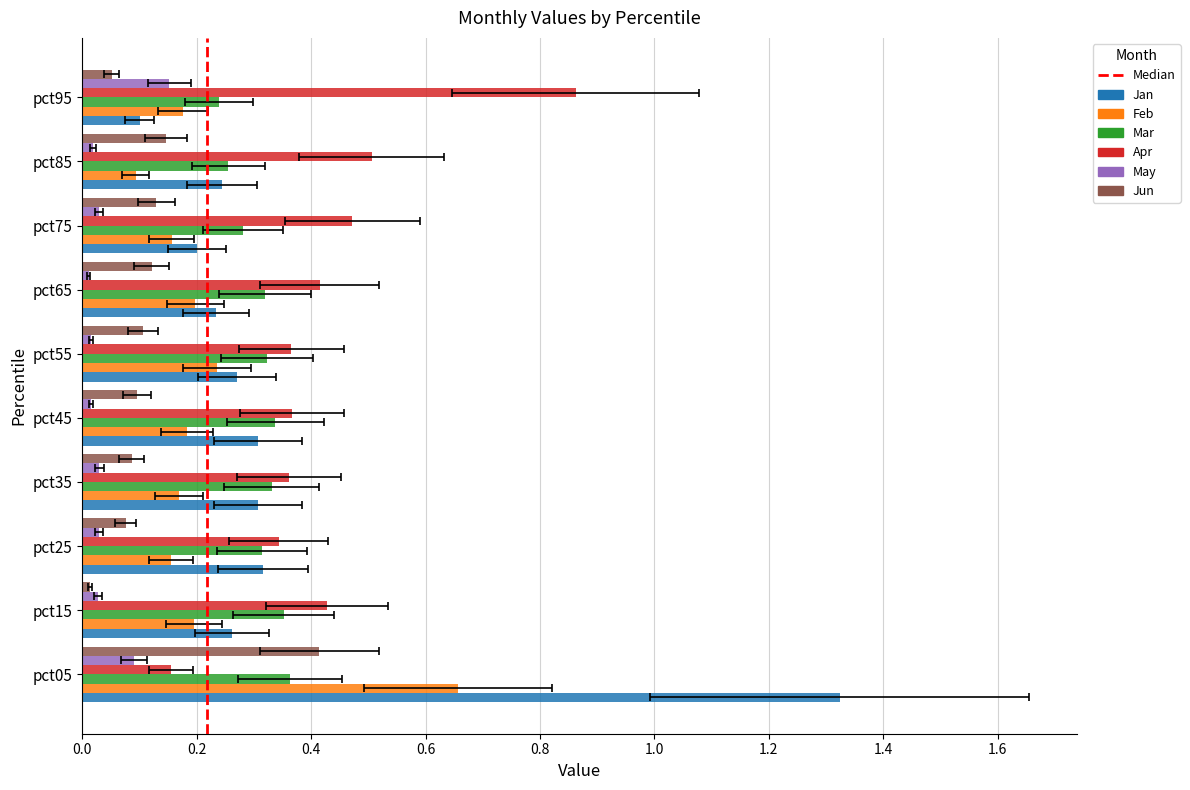

The value of Feb at pct35 is 0.2. True or false?

True